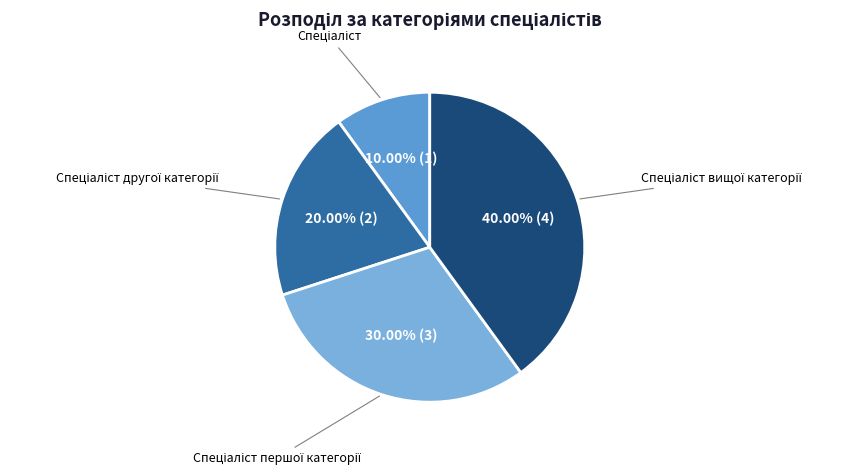

Is there a majority slice in this chart?

No